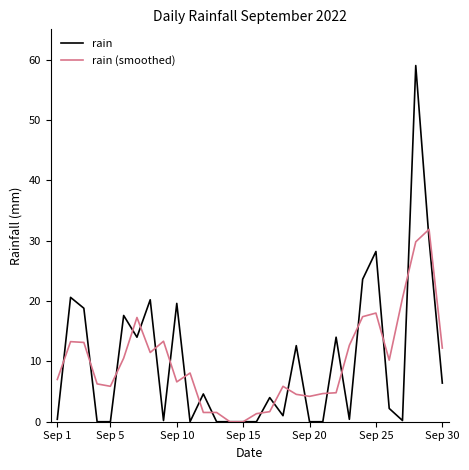

Rank the series by their maximum value, from lowest to highest.

rain (smoothed), rain